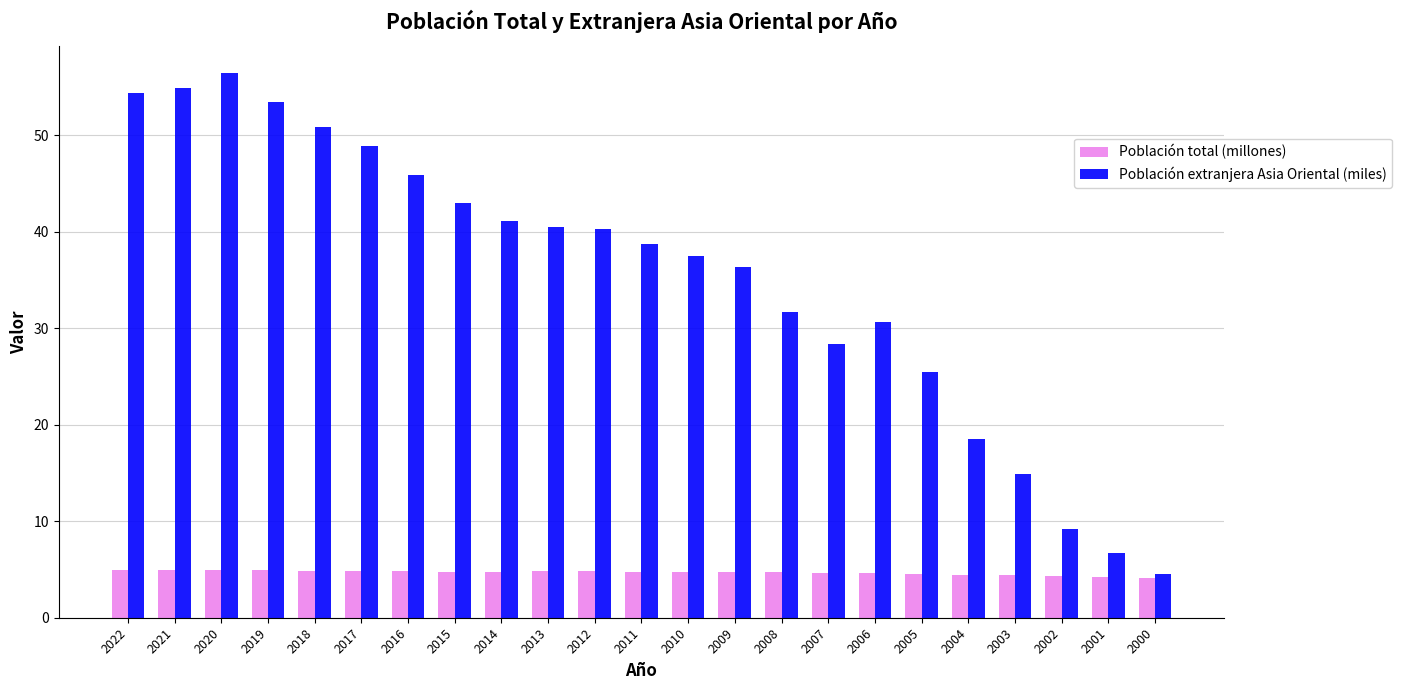

What is the difference between the second highest and minimum values in the Población total (millones) series?

0.8